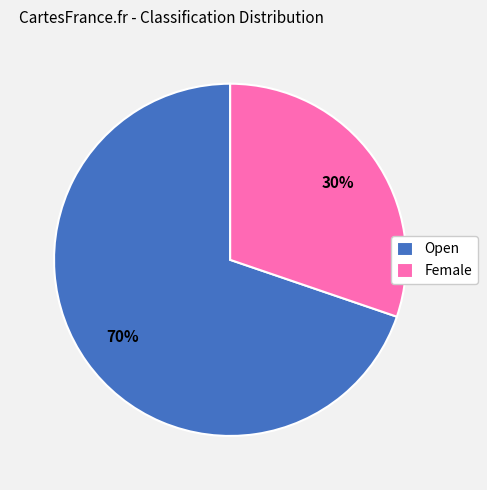

To the nearest percent, what percentage of the pie is Open?

70%